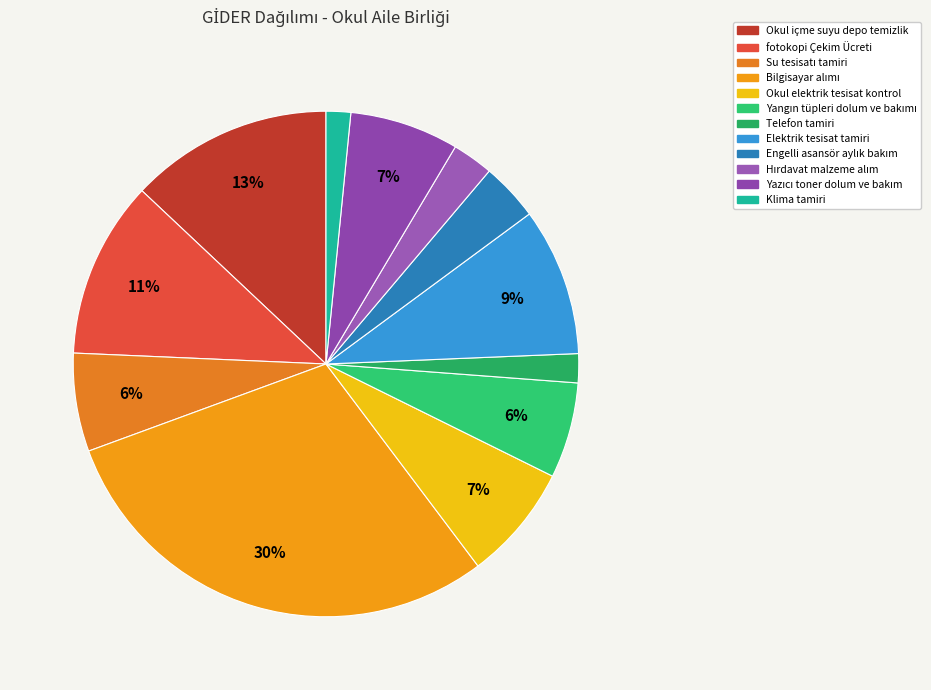

True or false: Engelli asansör aylık bakım accounts for 1% of the total.

False